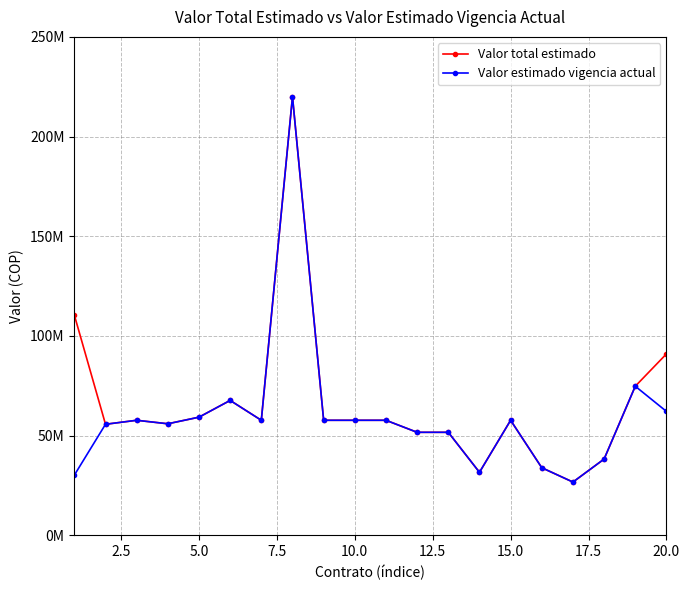

What is the smallest value displayed?

26646078